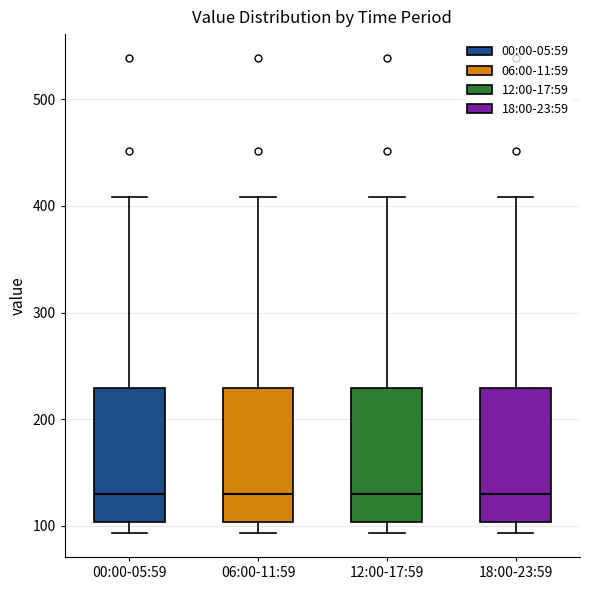

Reading left to right, transcribe this box plot: for each box, give where its median line is, the range the box spans, and where its two whiskers end, as read against the y-axis. The values are not printed on the chart, so give them approximately, as read against the axis.

00:00-05:59: median 130, box 100 to 230, whiskers 90 to 410
06:00-11:59: median 130, box 100 to 230, whiskers 90 to 410
12:00-17:59: median 130, box 100 to 230, whiskers 90 to 410
18:00-23:59: median 130, box 100 to 230, whiskers 90 to 410